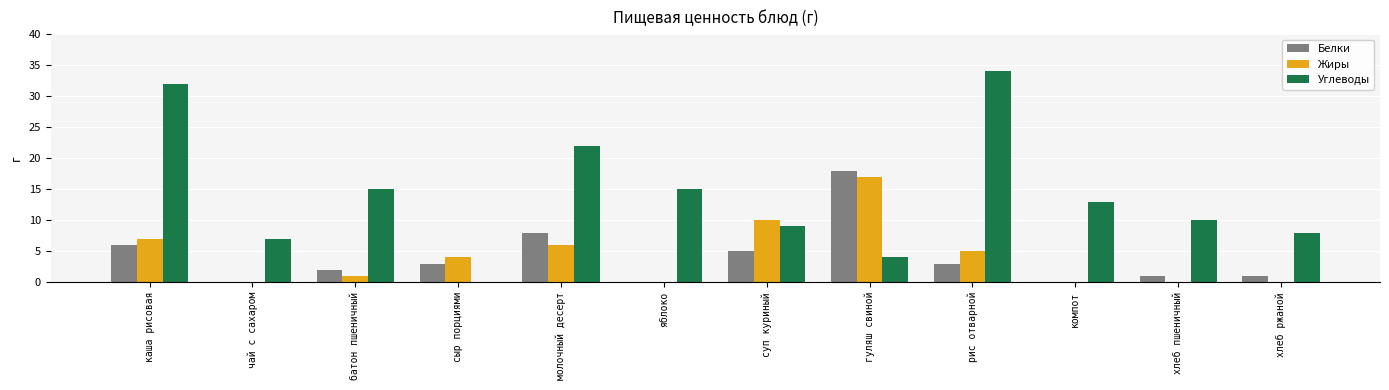

What are all the series names shown in the legend?

Белки, Жиры, Углеводы